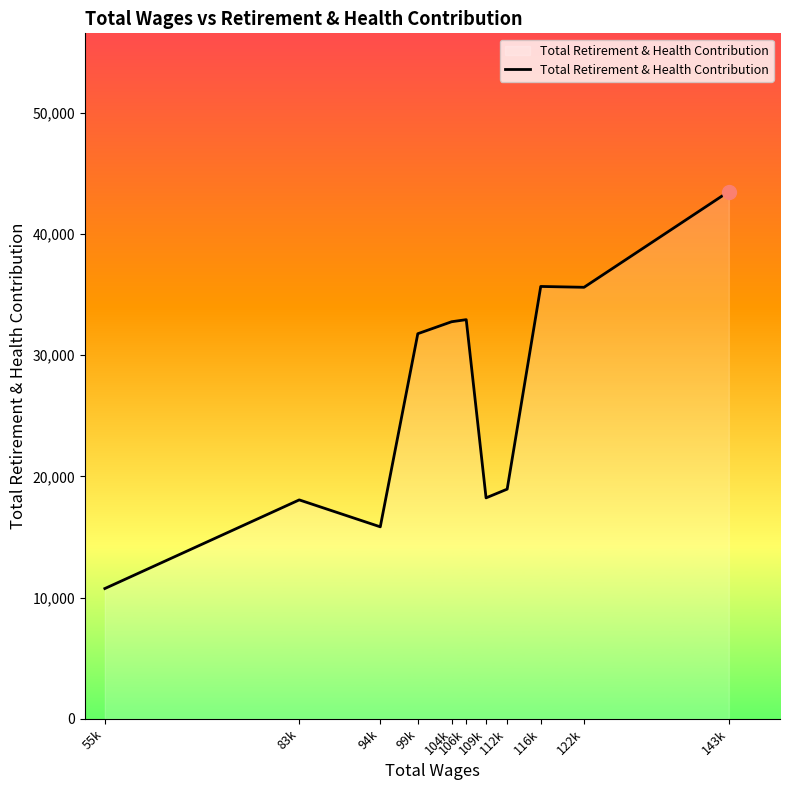

What is the maximum value shown in the chart?

43493